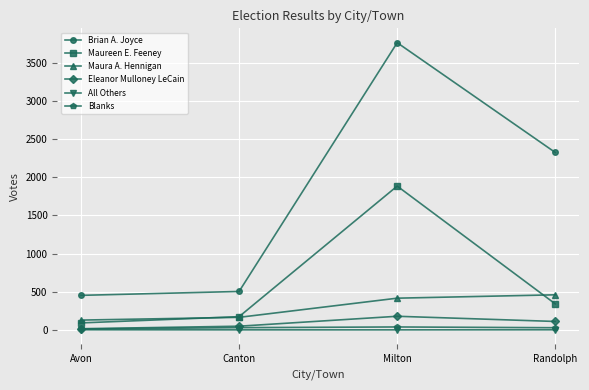

True or false: Maura A. Hennigan has more than 0 interior local peaks.

False